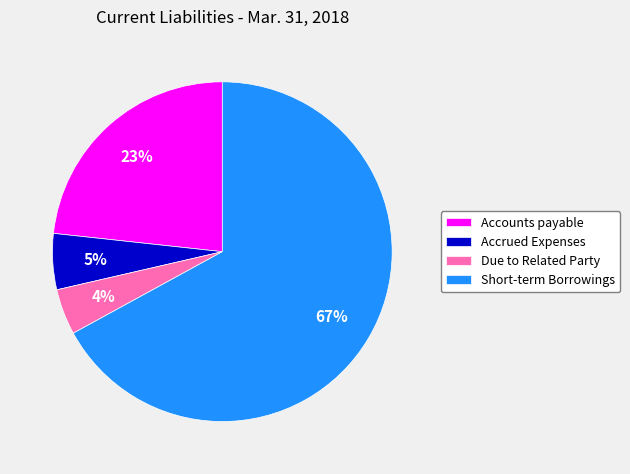

To the nearest percent, what percentage of the pie is Accounts payable?

23%